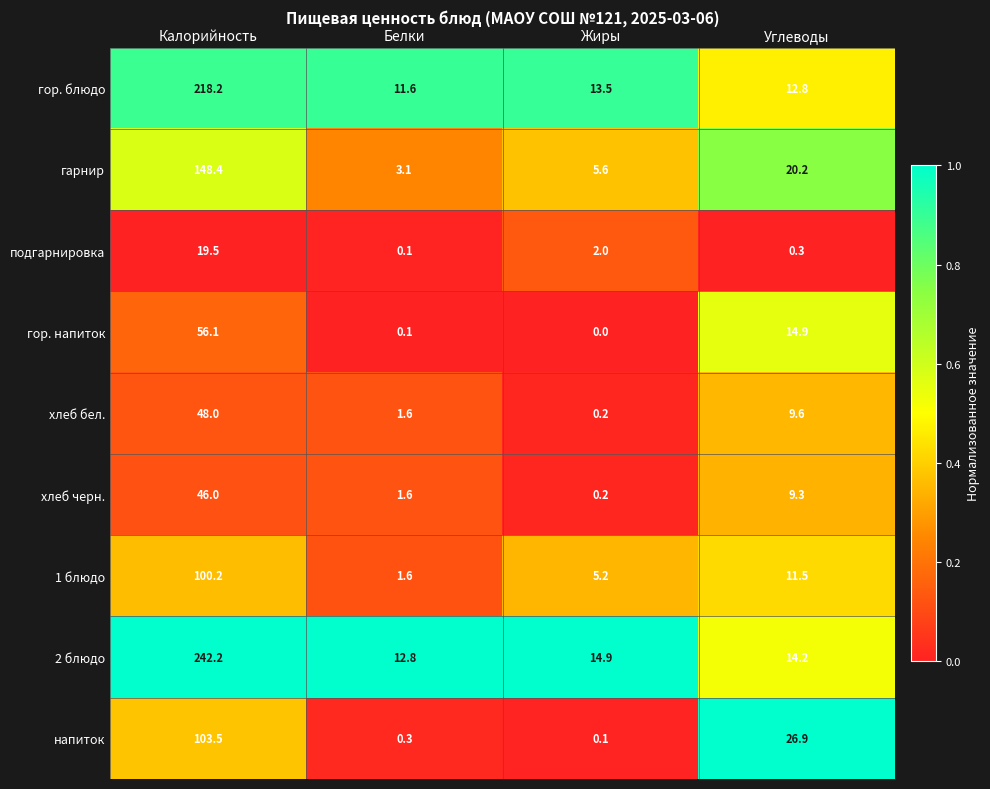

How many categories are shown in the chart?

4